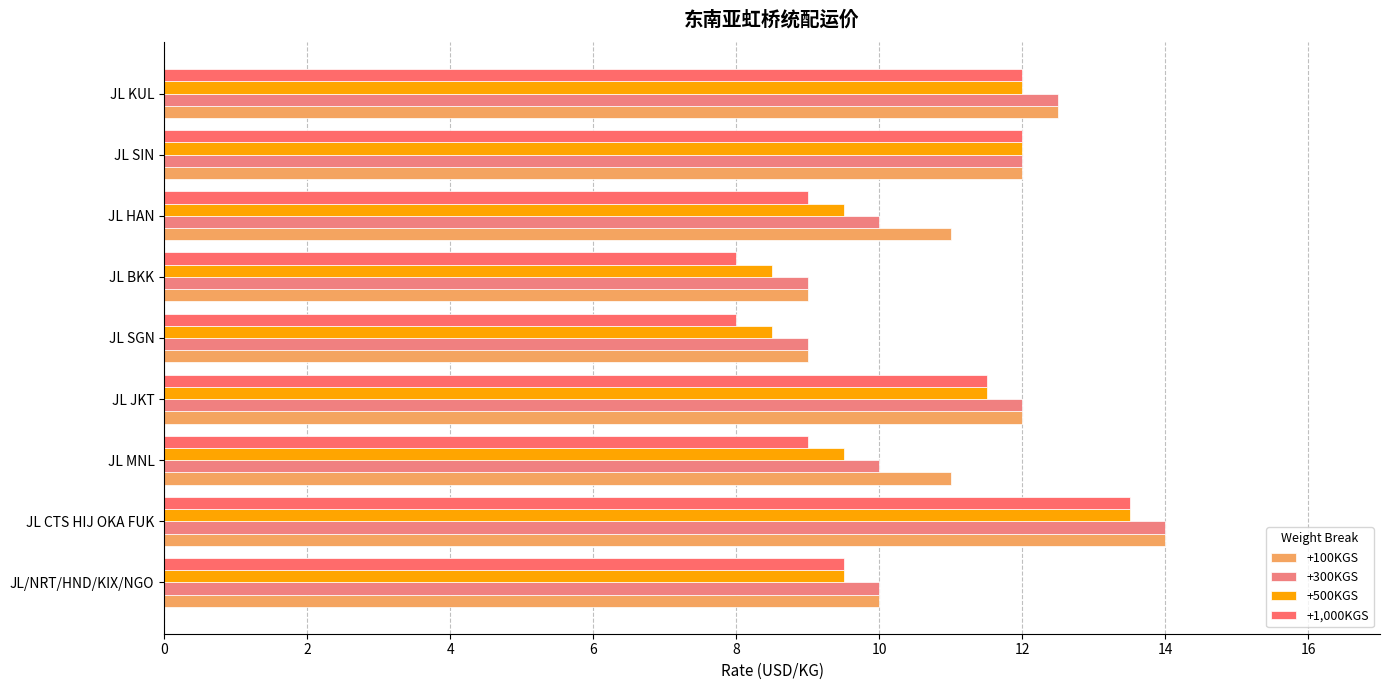

Rank the series by their average value, from lowest to highest.

+1,000KGS, +500KGS, +300KGS, +100KGS